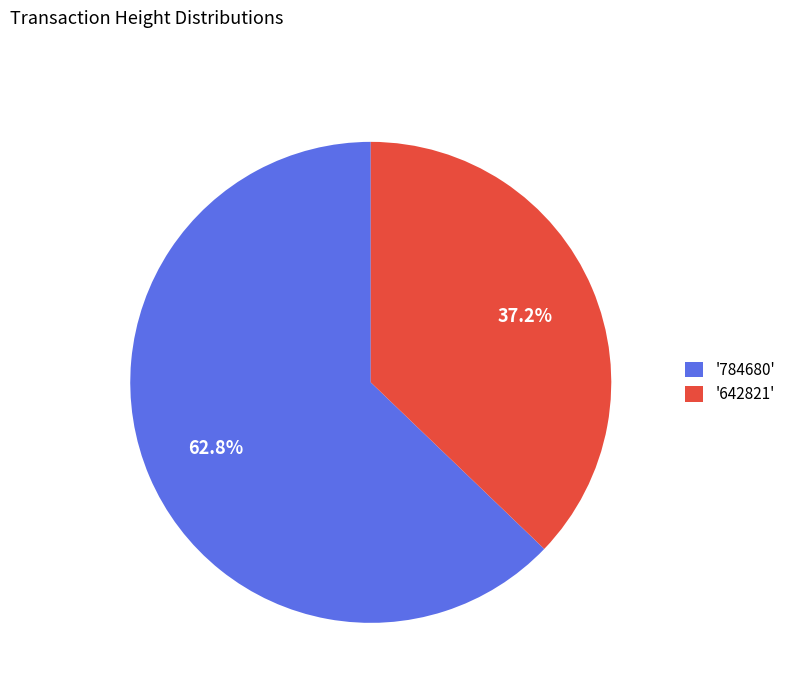

How many segments does this pie chart have?

2